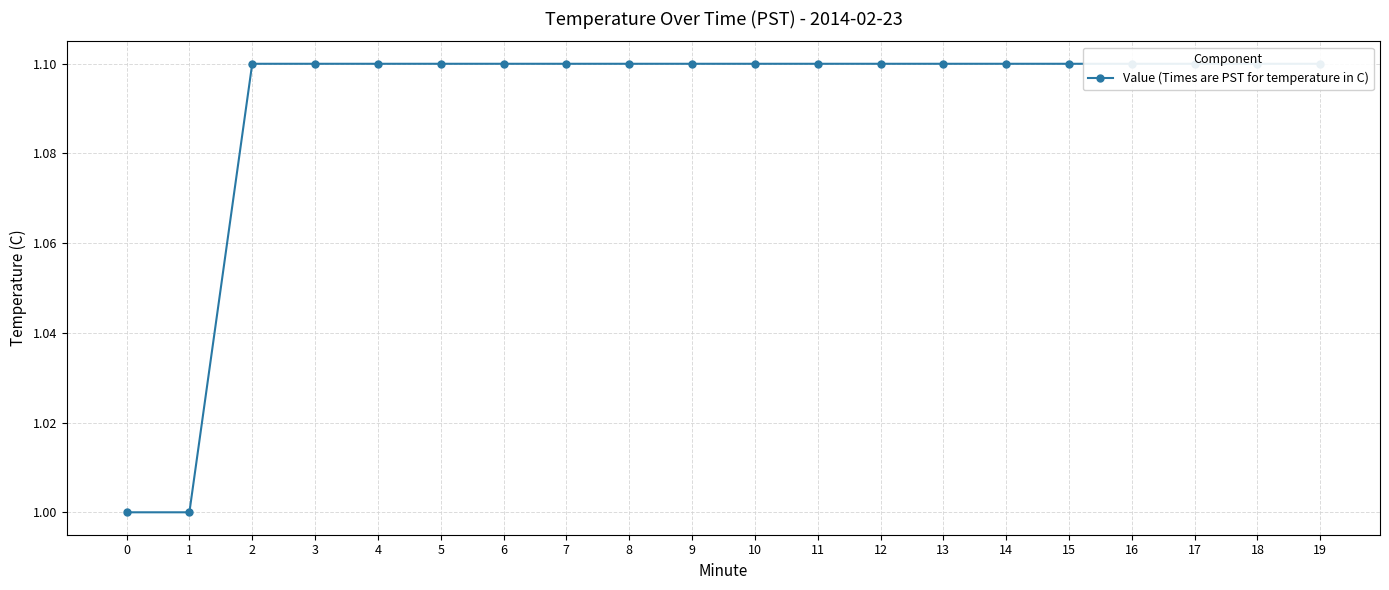

What is the value of the 11th point from the left?

1.1